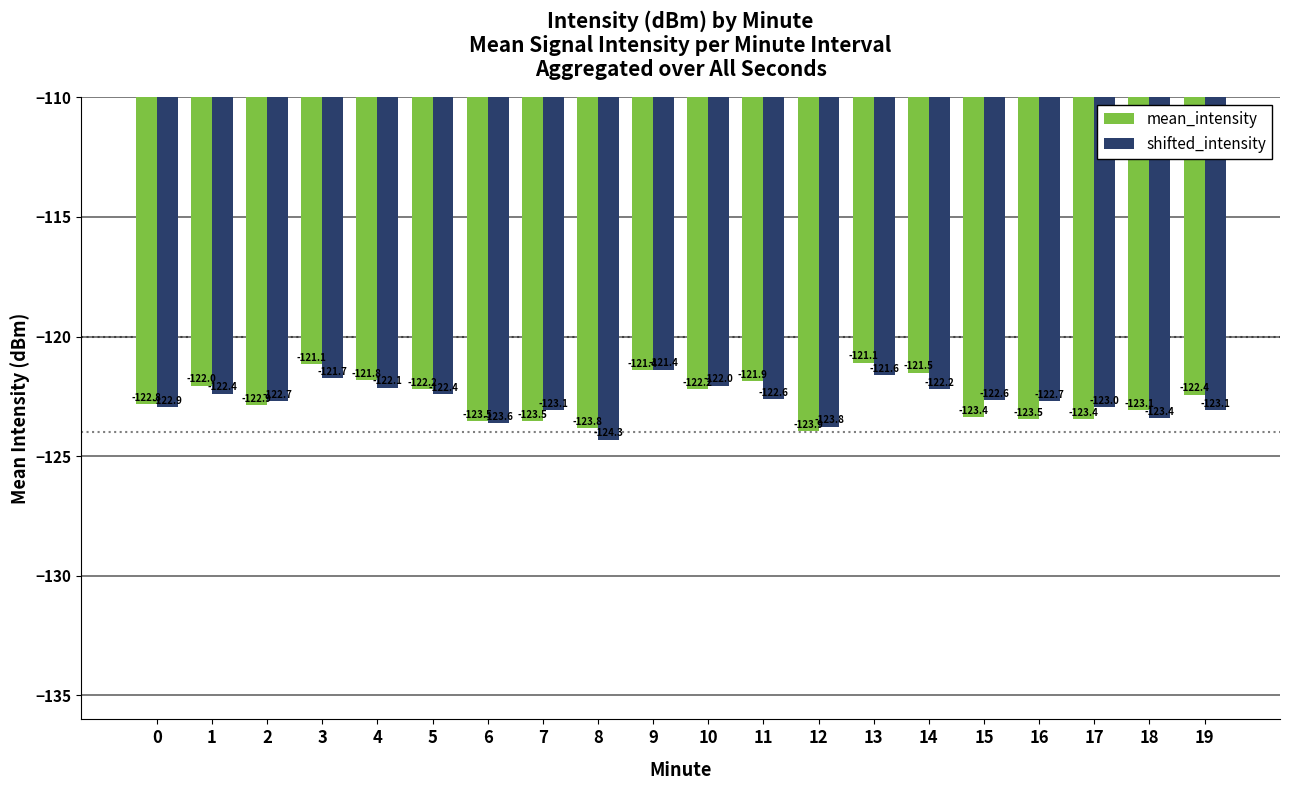

Count the number of categories in the chart.

20